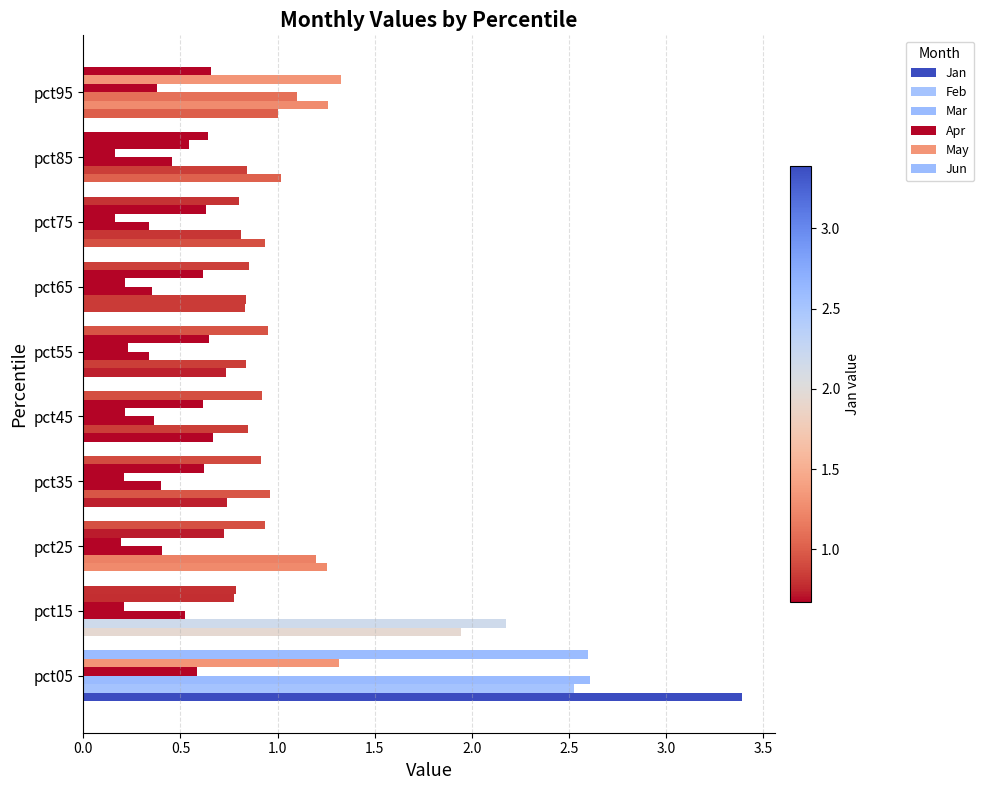

How many data points does each series have?

10